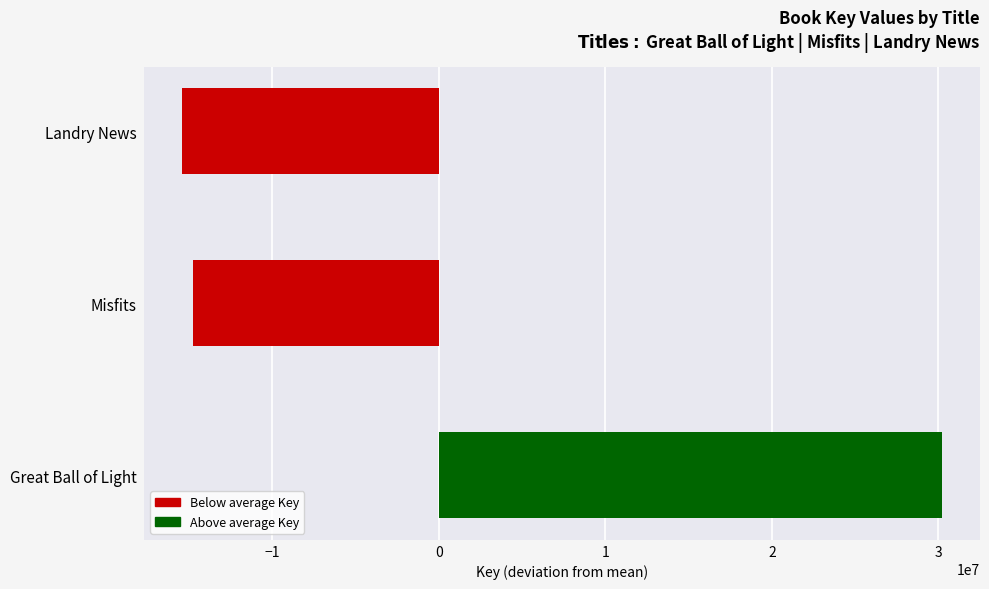

Rank the categories by value from lowest to highest.

Landry News, Misfits, Great Ball of Light